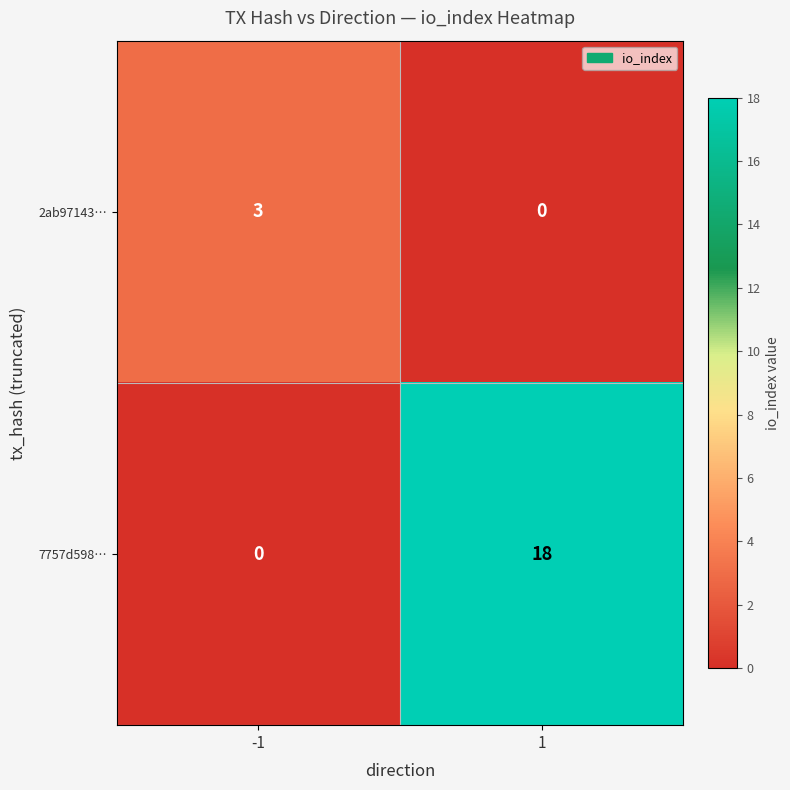

Reading right to left, what are all the values shown in this chart?

2ab97143…: 0	3
7757d598…: 18	0